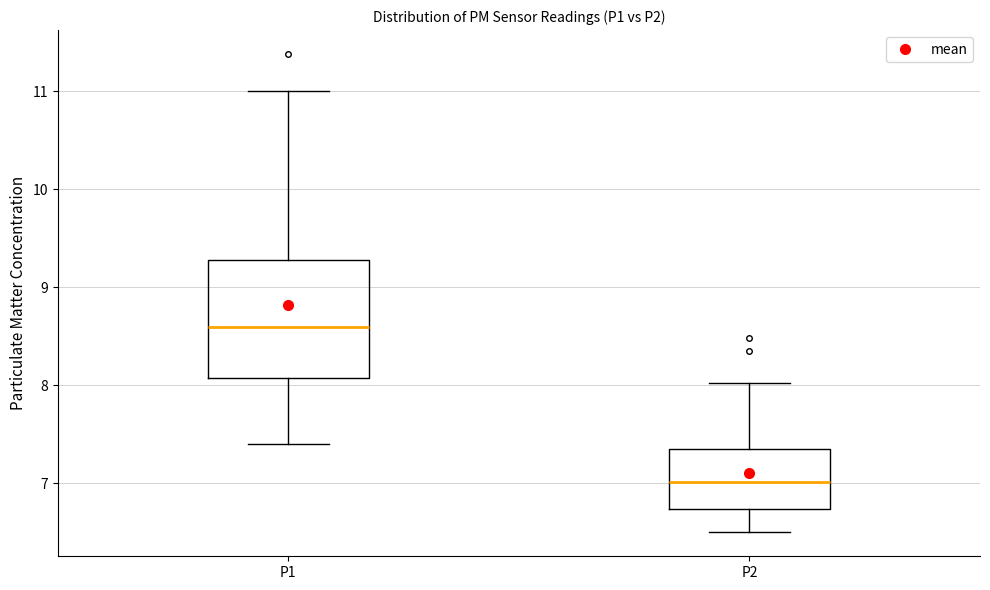

Which box is the tallest, from its lower edge to its upper edge?

P1